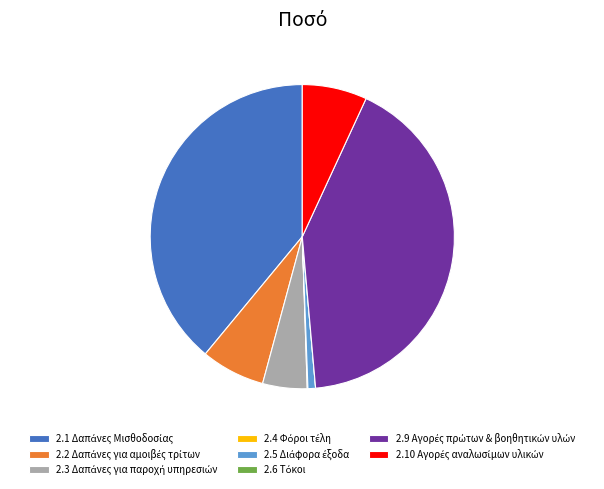

Is there any slice that represents more than half of the pie?

No